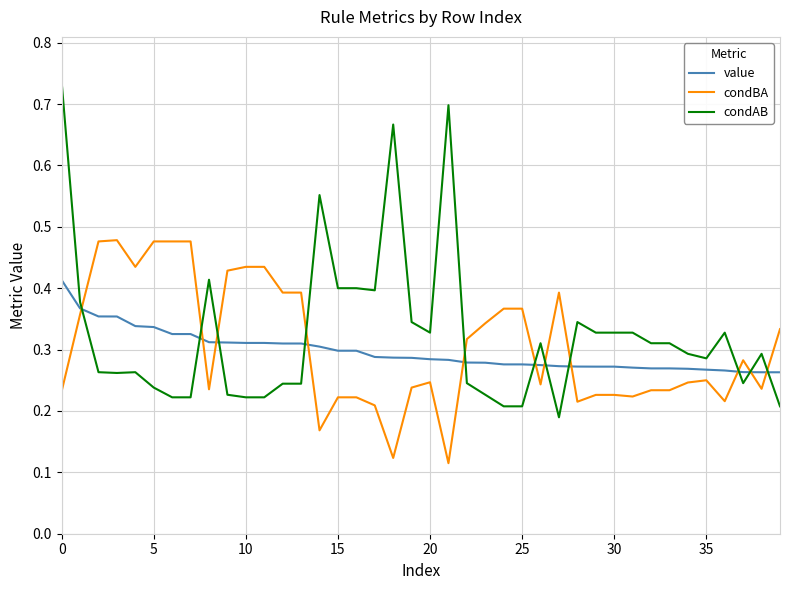

How many intersections are there between condBA and value?

11